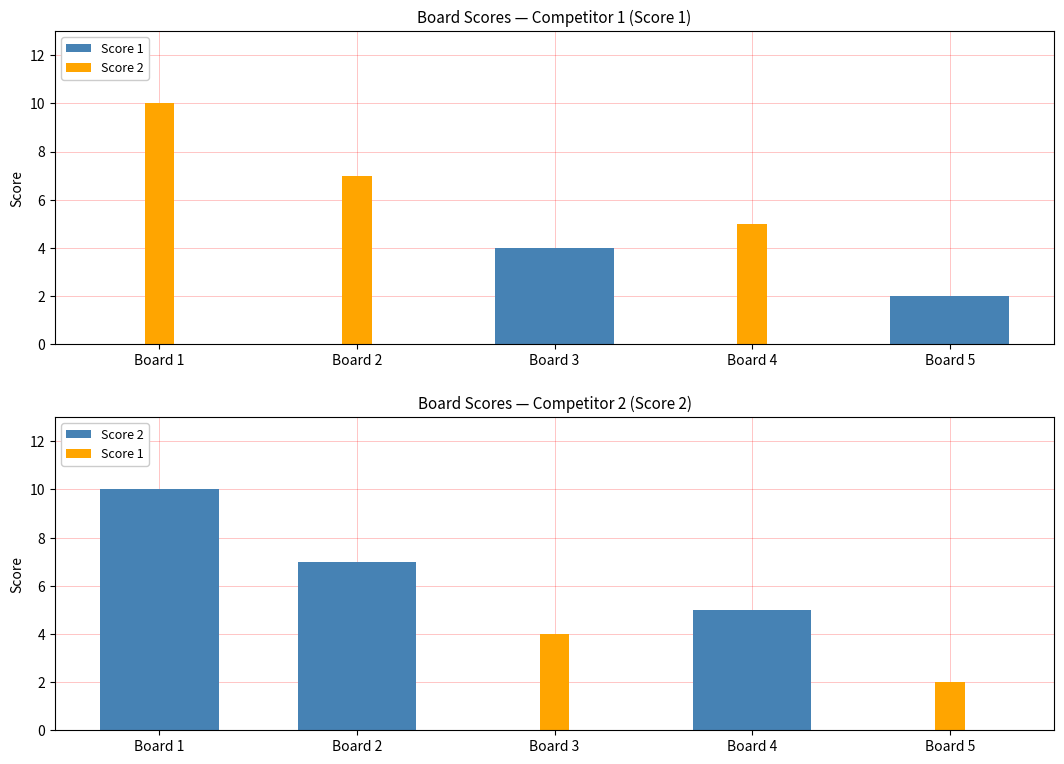

Reading right to left, list all the values displayed in this chart.

Score 1: 2	0	4	0	0
Score 2: 0	5	0	7	10